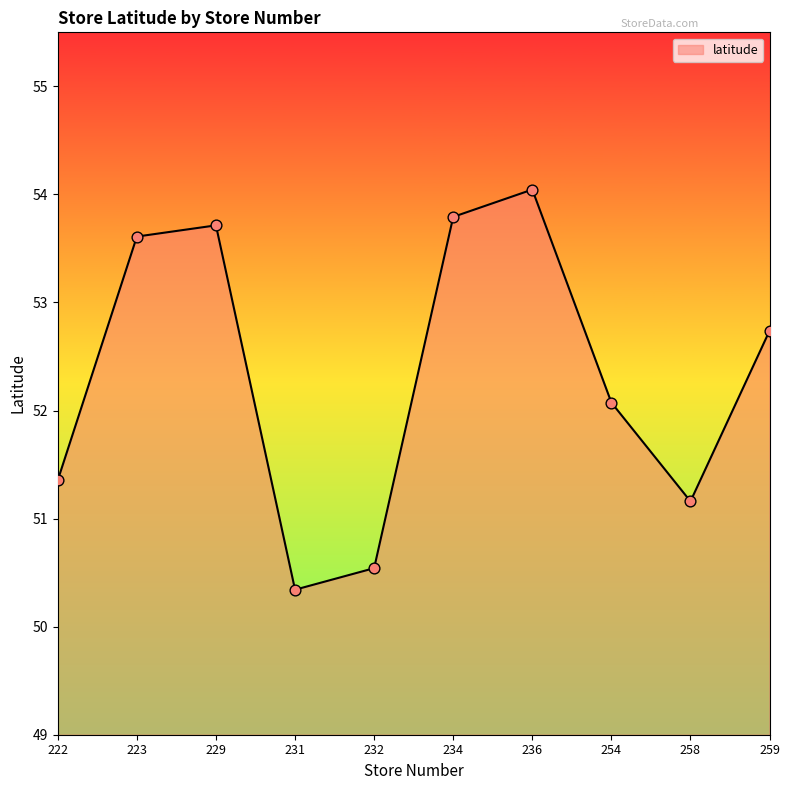

Between 232 and 258, which is larger?

258